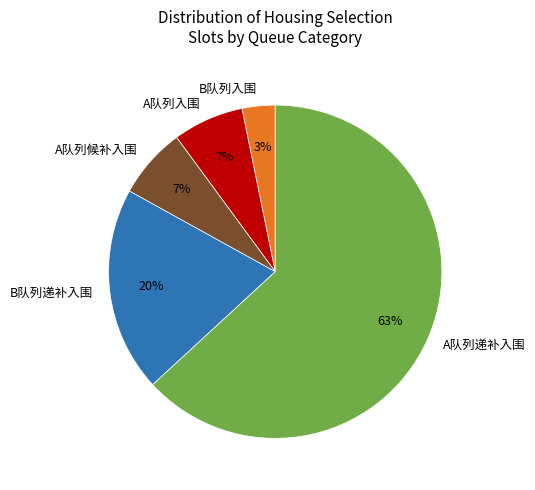

Count the number of slices in the pie.

5